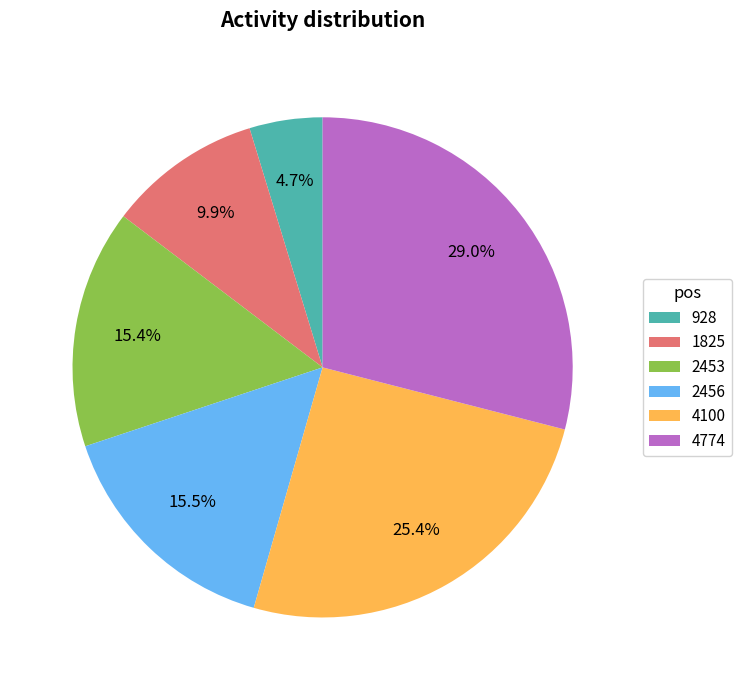

To the nearest percent, what is the difference between the largest and smallest slice percentages?

24%